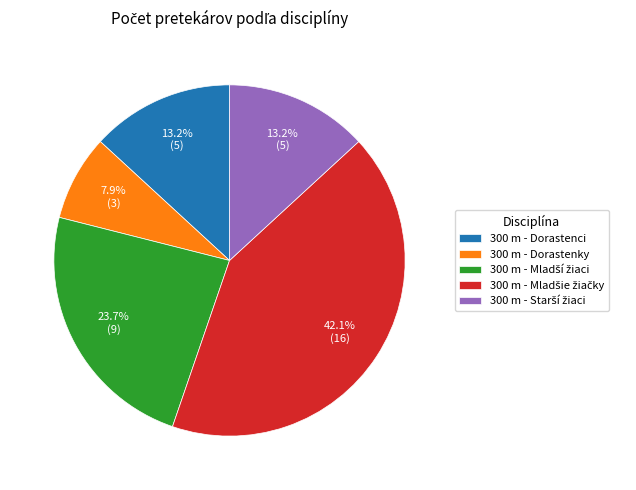

What percentage do 300 m - Dorastenci and 300 m - Dorastenky together represent?

21.1%